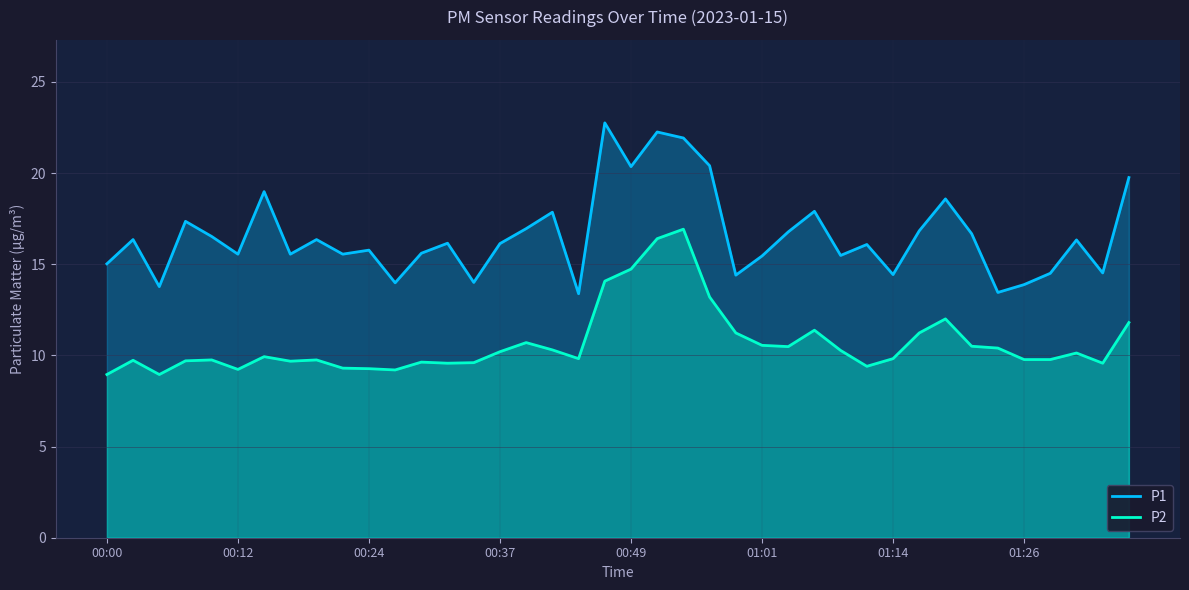

What is the difference between the maximum and minimum values in the P1 series?

9.4